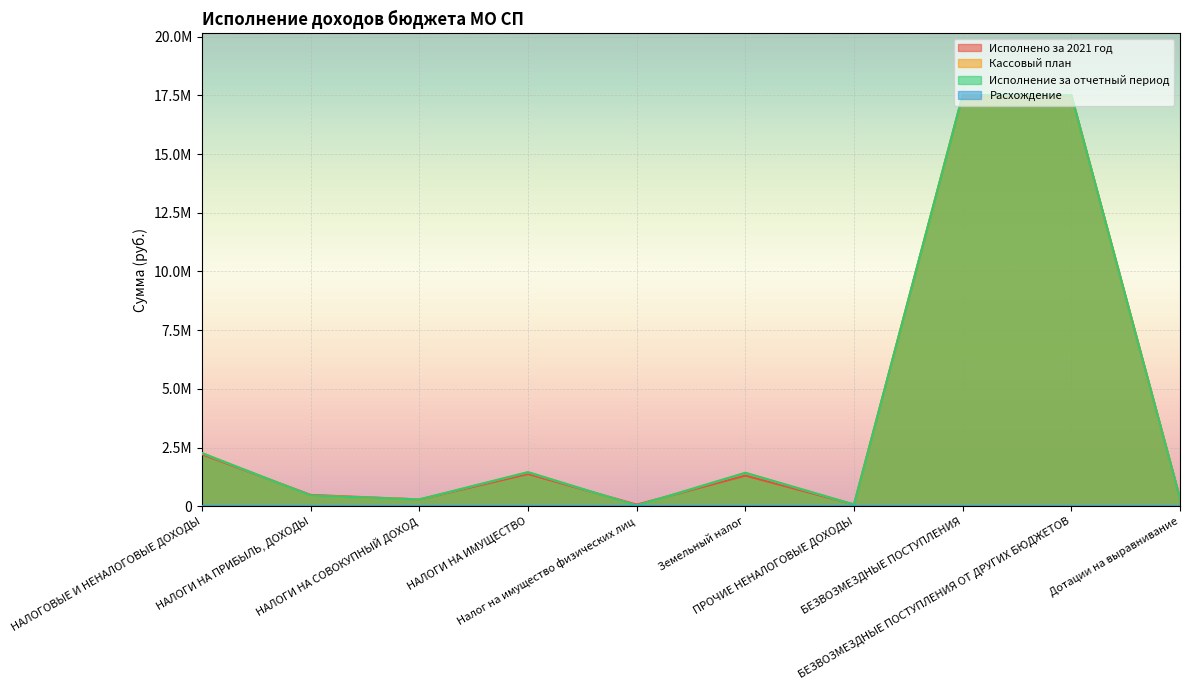

In Исполнение за отчетный период, how many points are higher than both neighbors (excluding endpoints)?

2